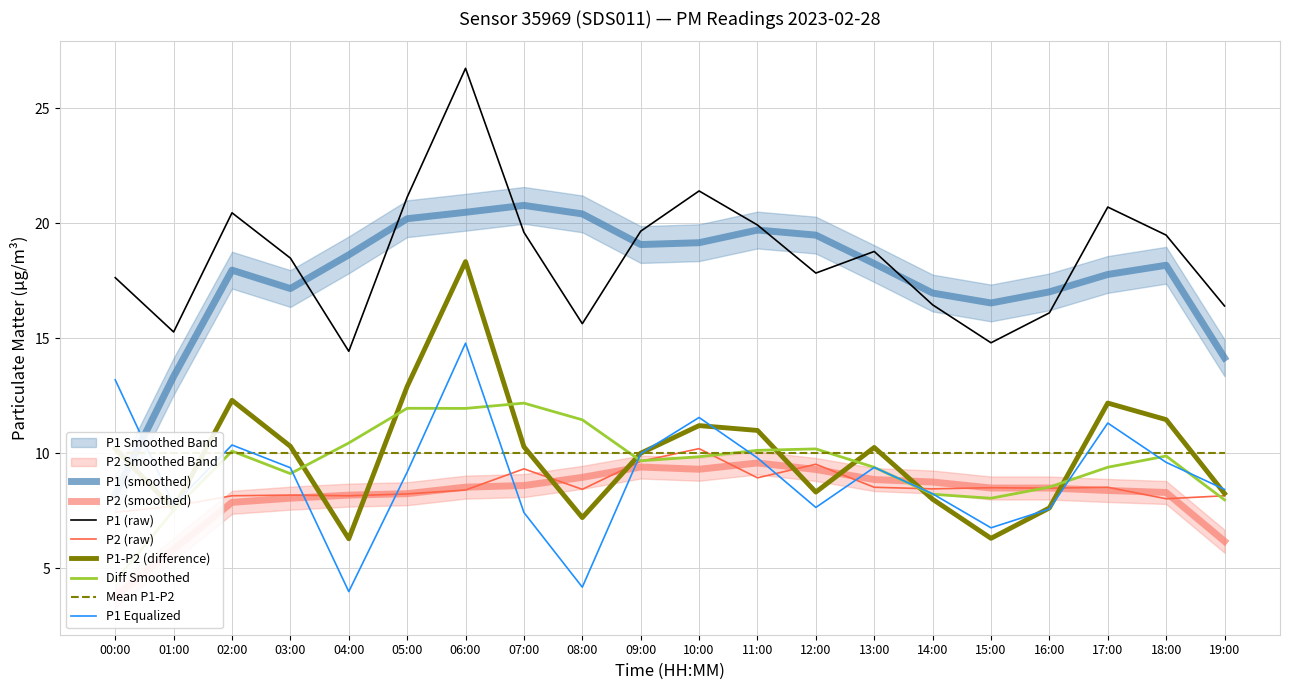

Which series changed the most between 03:00 and 17:00?

P1